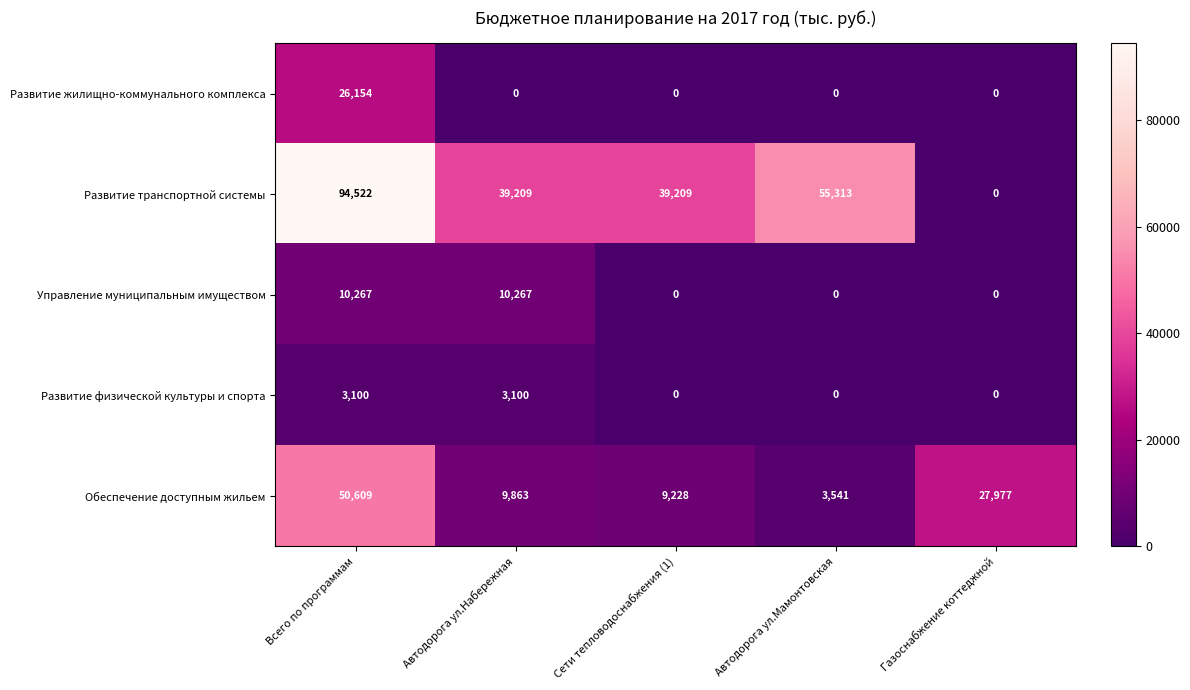

What is the sum of all Обеспечение доступным жильем values?

101218